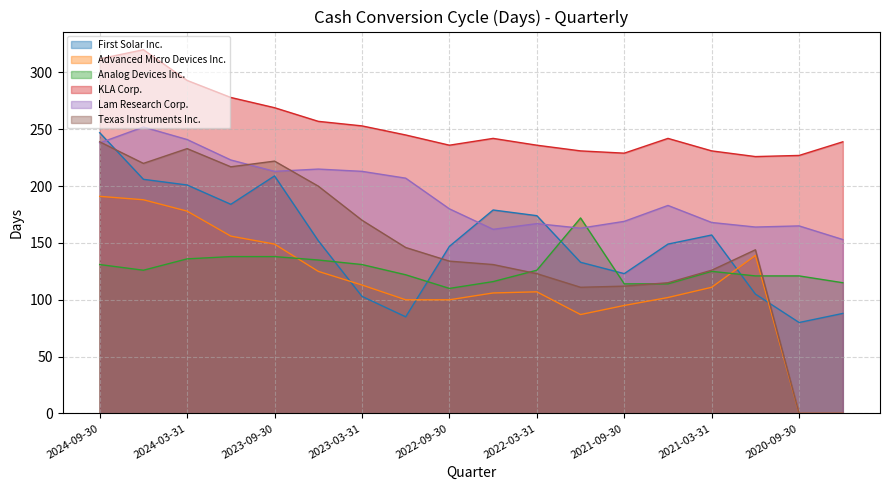

At which label is Analog Devices Inc. closest to 141?

2023-12-31